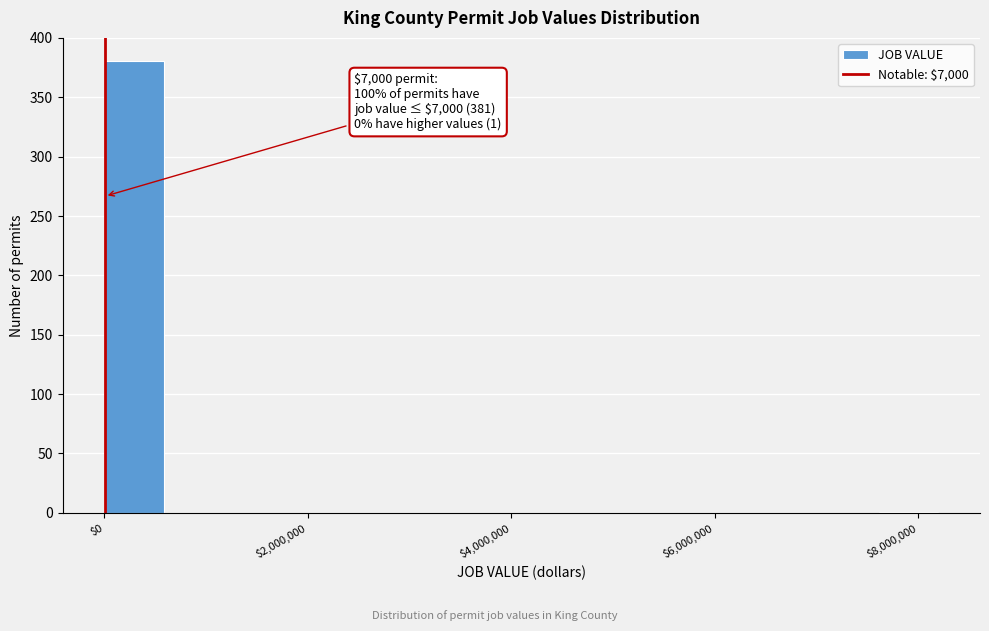

Read against the x-axis, roughly where is the centre of the tallest bar?

200000